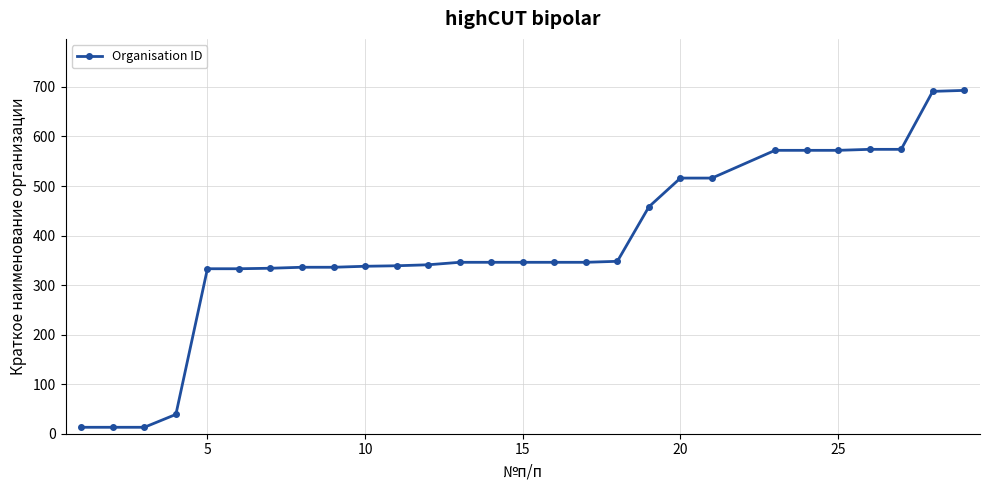

How many distinct data groups are displayed?

1